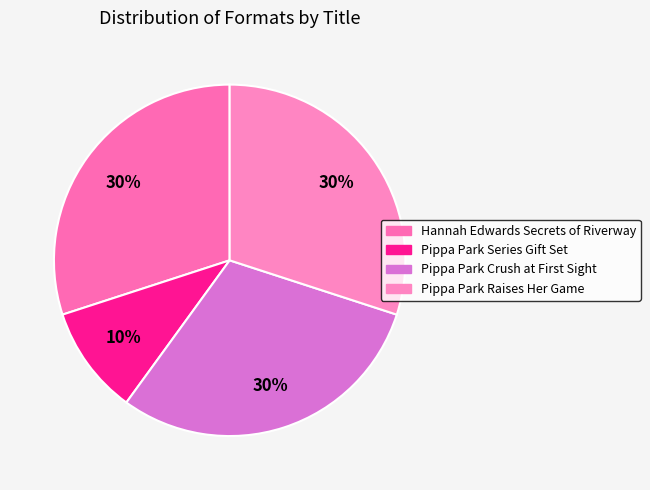

To the nearest percent, what portion does Pippa Park Raises Her Game represent?

30%